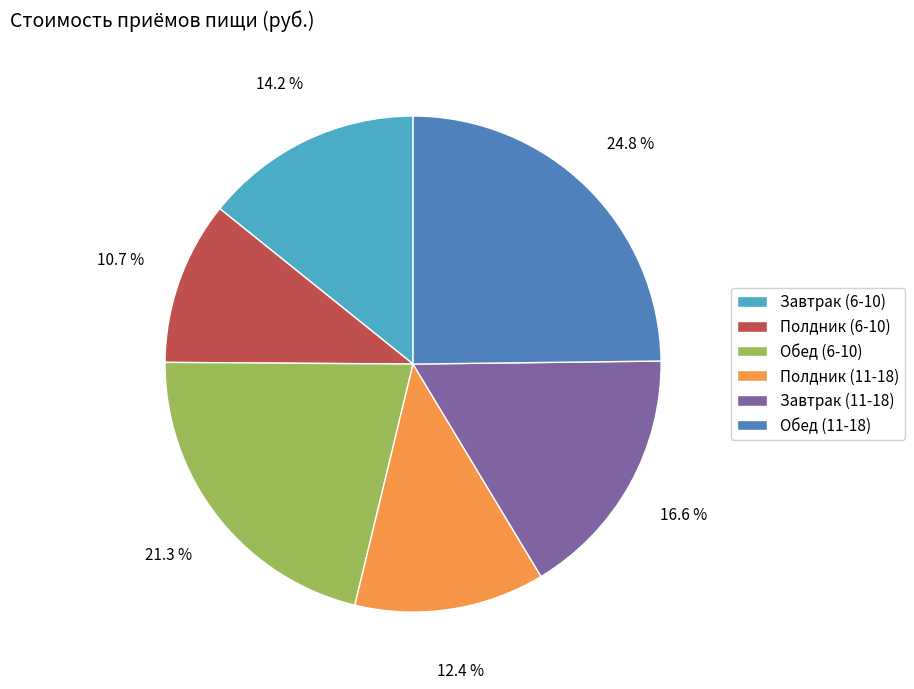

What is the smallest slice in the pie chart?

Полдник (6-10)